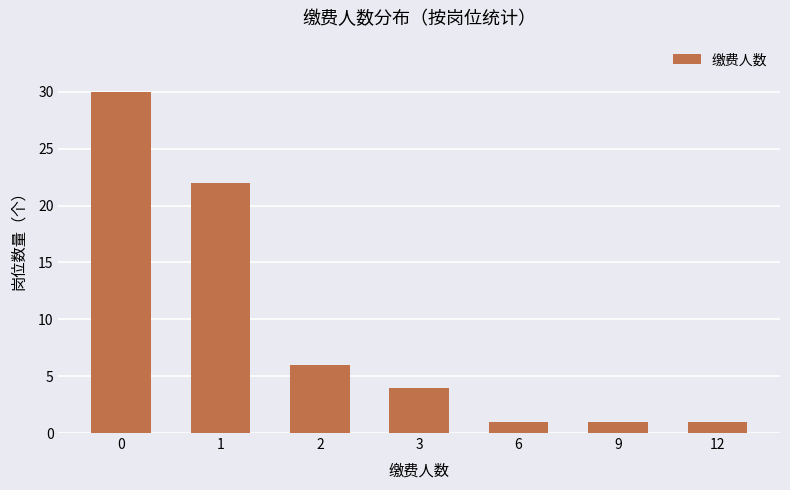

How many bars are there in total?

7